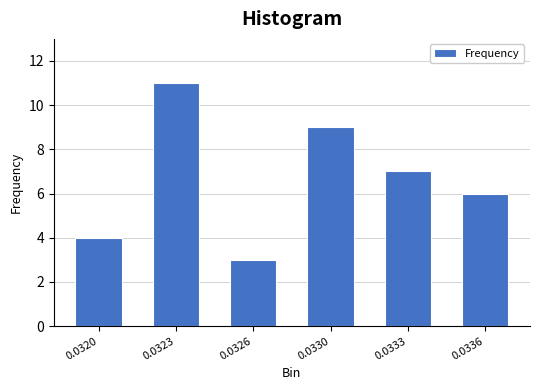

Reading right to left, list all the values displayed in this chart.

0.0336=6	0.0333=7	0.0330=9	0.0326=3	0.0323=11	0.0320=4